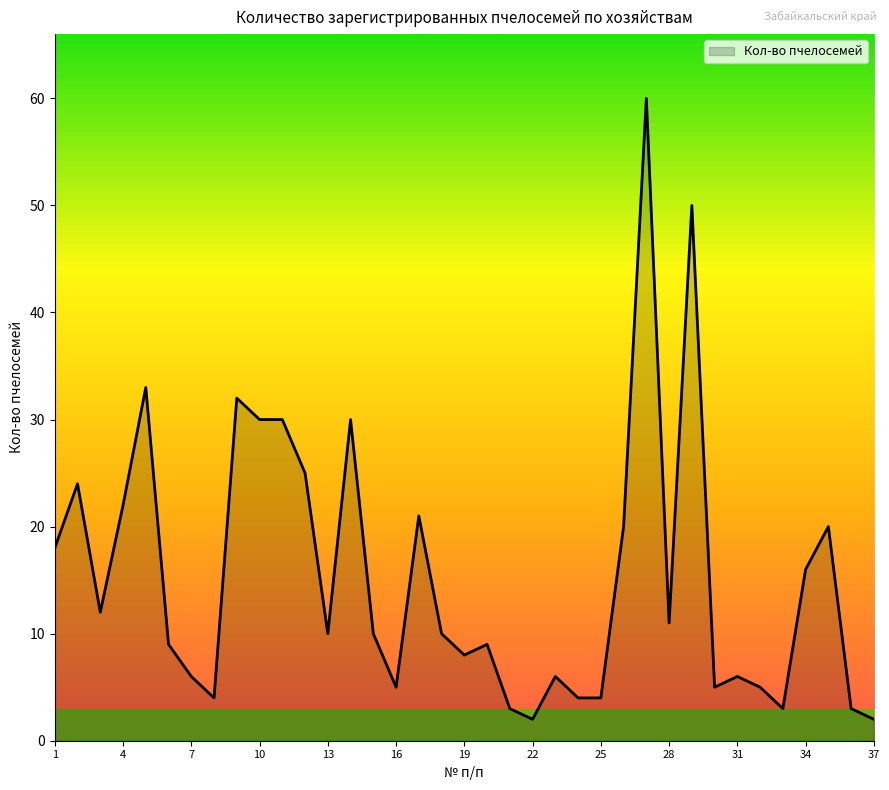

Does the chart display data point markers on the line(s)?

No